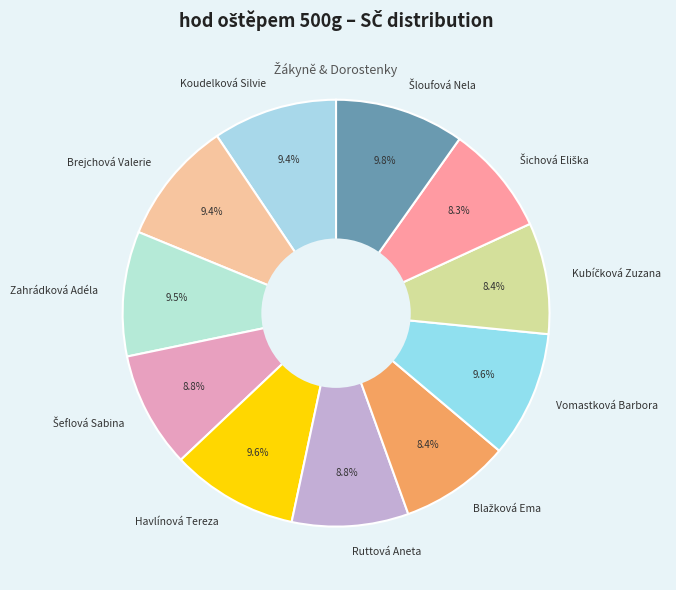

Count the number of slices in the pie.

11